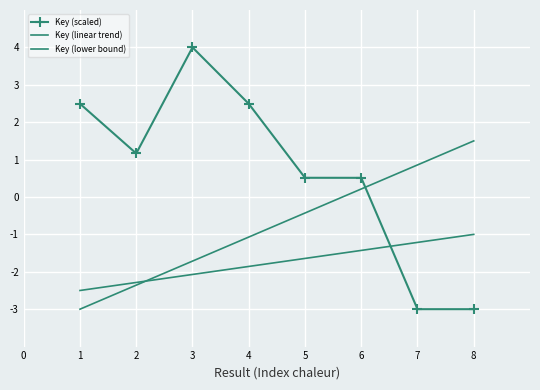

List the labels in order of Key (linear trend) value, smallest first.

1, 2, 3, 4, 5, 6, 7, 8